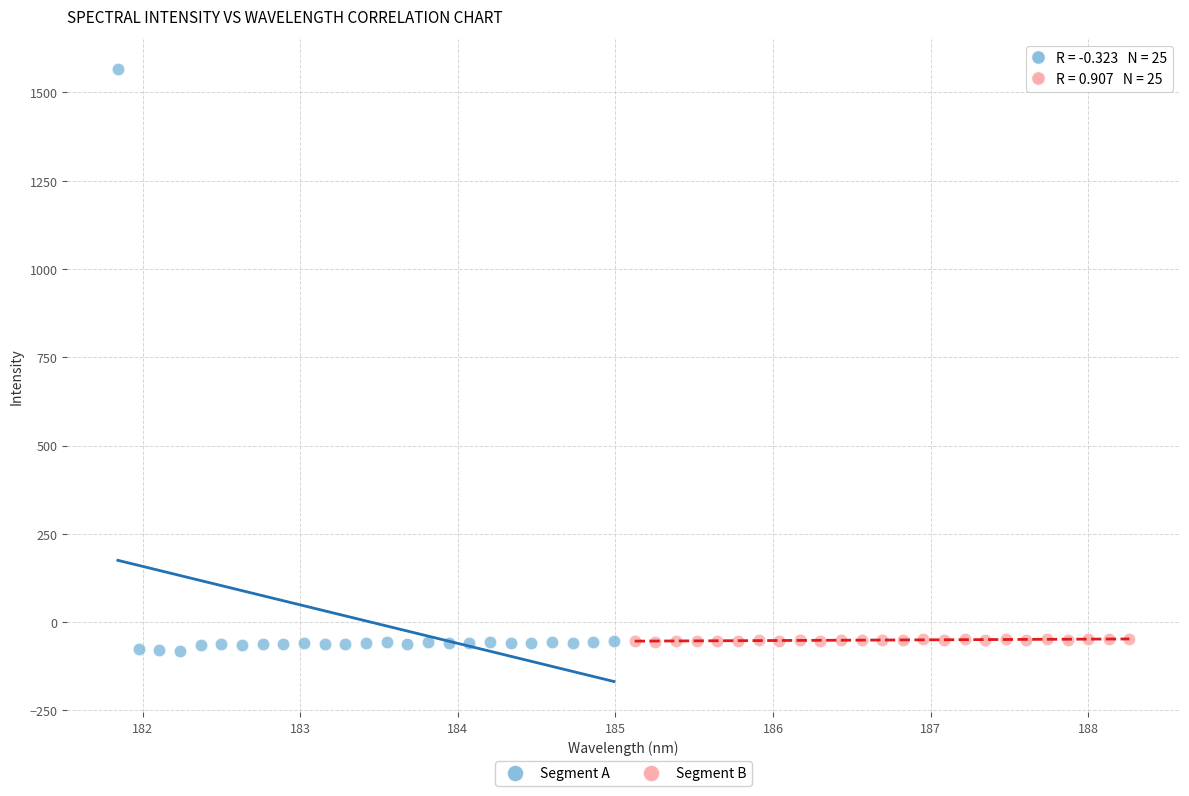

Which series contains the highest Y value?

Segment A